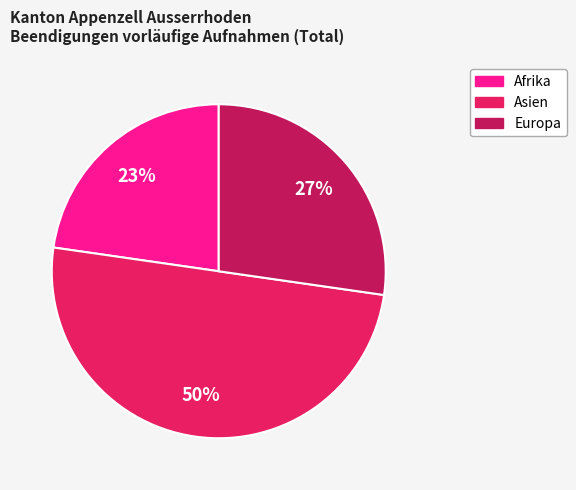

To the nearest percent, what is the average slice percentage?

33%